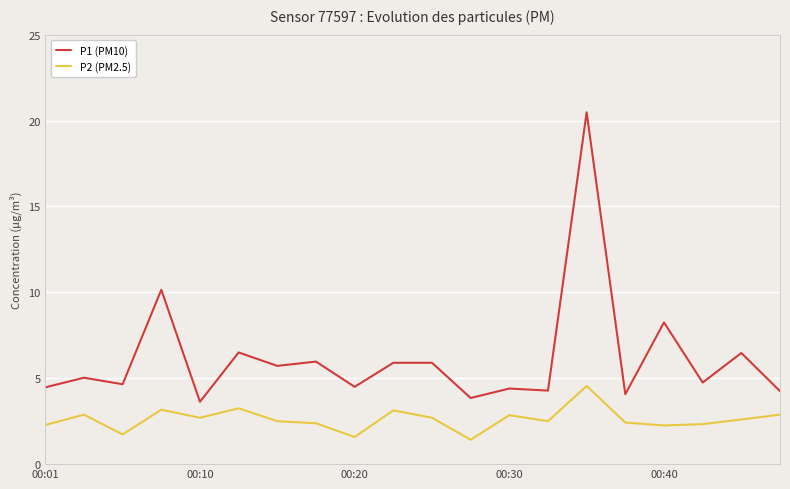

Rank the series by their average value, from lowest to highest.

P2 (PM2.5), P1 (PM10)